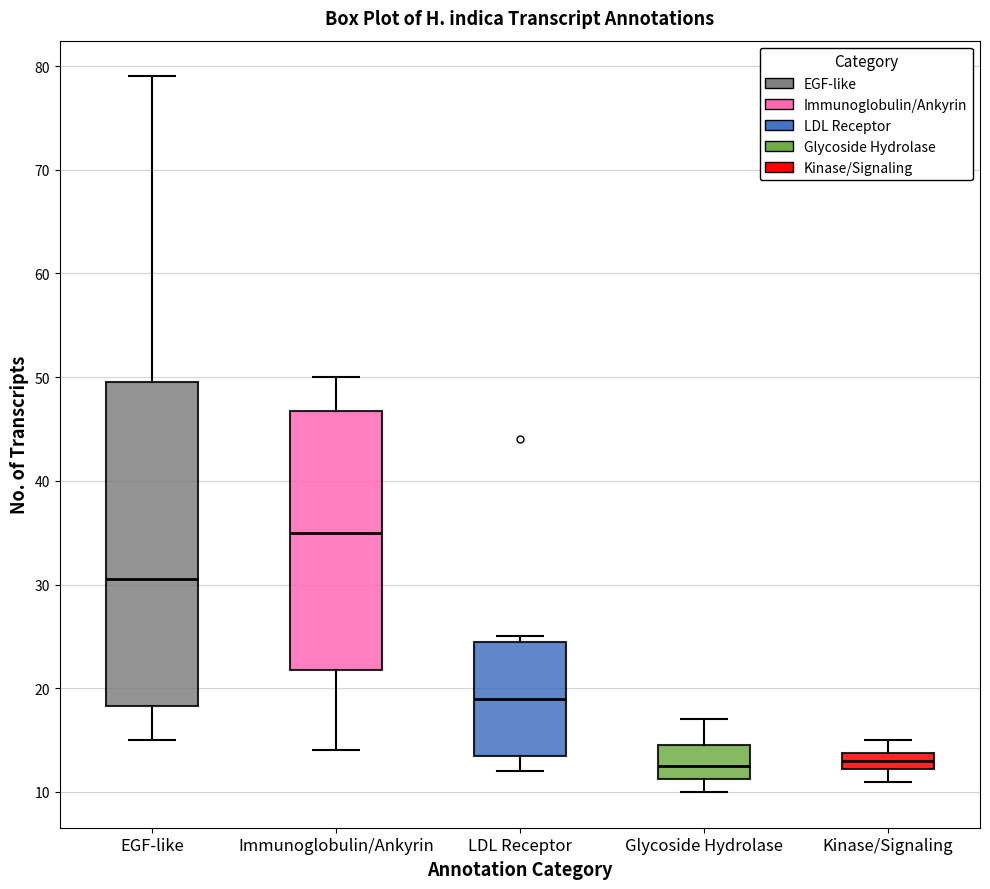

Reading left to right, read every box against the y-axis: the position of its median line, the range the box covers, and the ends of its whiskers. The values are not printed on the chart, so give them approximately, as read against the axis.

EGF-like: median 31, box 18 to 50, whiskers 15 to 79
Immunoglobulin/Ankyrin: median 35, box 22 to 47, whiskers 14 to 50
LDL Receptor: median 19, box 14 to 25, whiskers 12 to 25 (just above the box's upper edge)
Glycoside Hydrolase: median 13, box 11 to 15, whiskers 10 to 17
Kinase/Signaling: median 13, box 12 to 14, whiskers 11 to 15